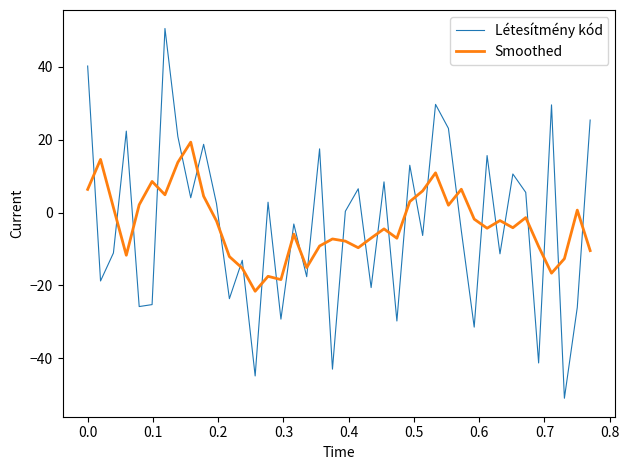

Does the chart have visible grid lines?

No